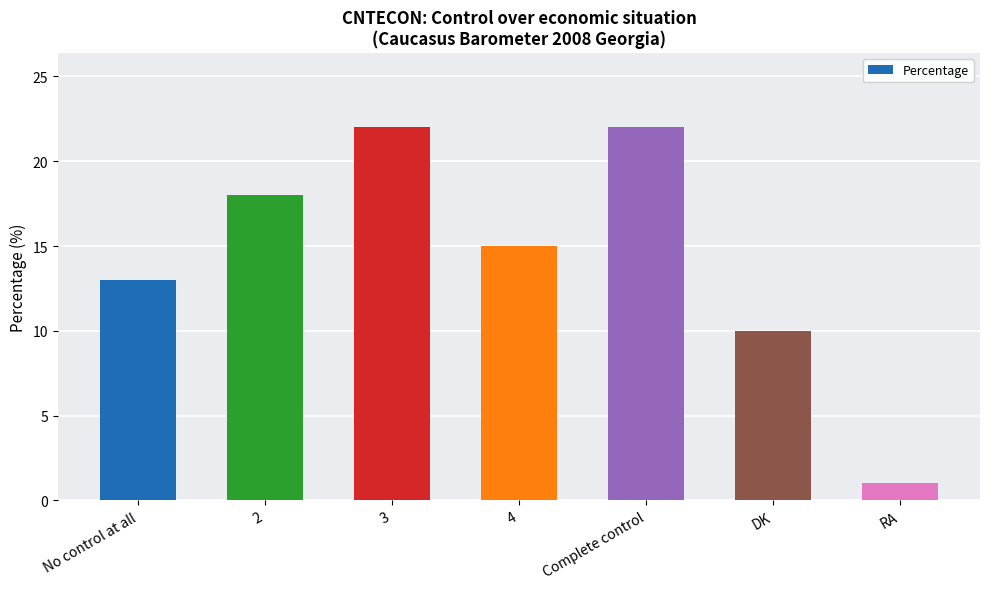

Reading left to right, list all the values displayed in this chart.

13	18	22	15	22	10	1